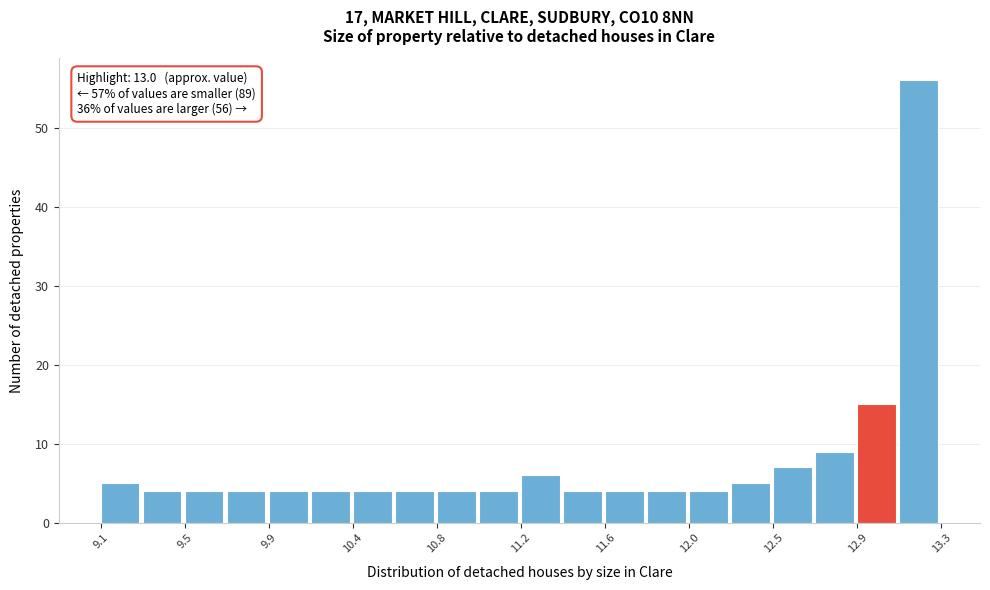

Over which range of the x-axis is the bar tallest?

13.09 to 13.30